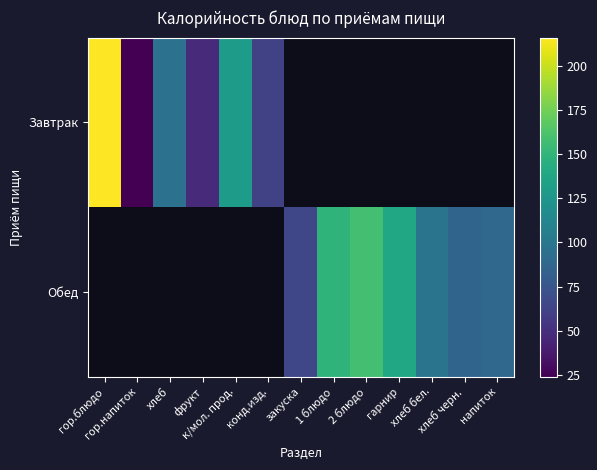

Which category has the lowest value in the Завтрак series?

гор.напиток